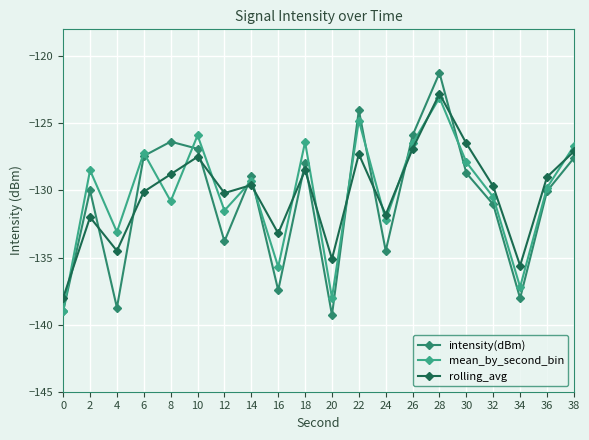

At which label does intensity(dBm) reach its minimum?

20